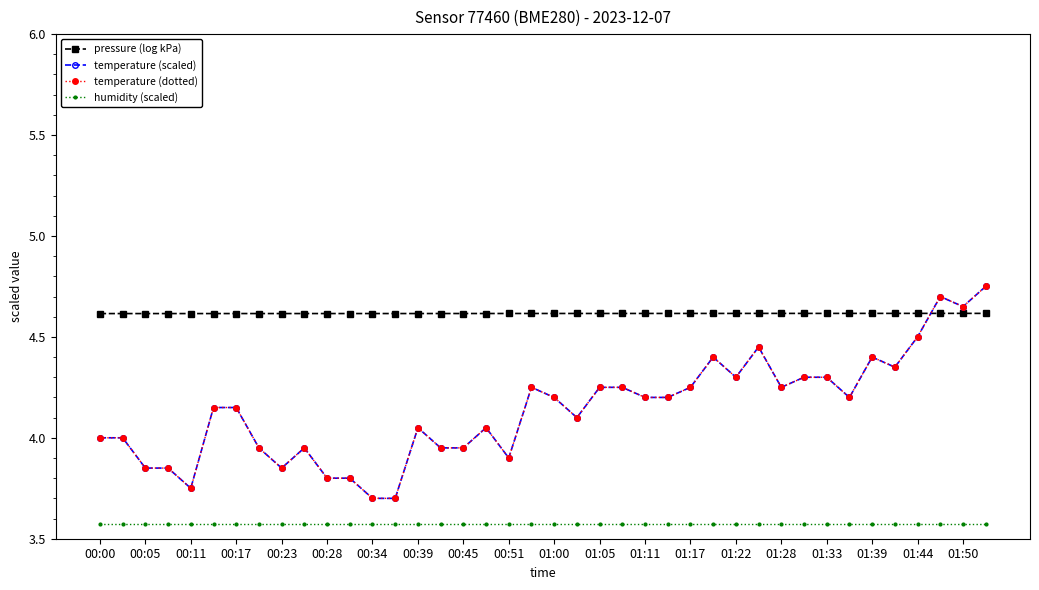

What is the label of the 37th point from the right?

00:17